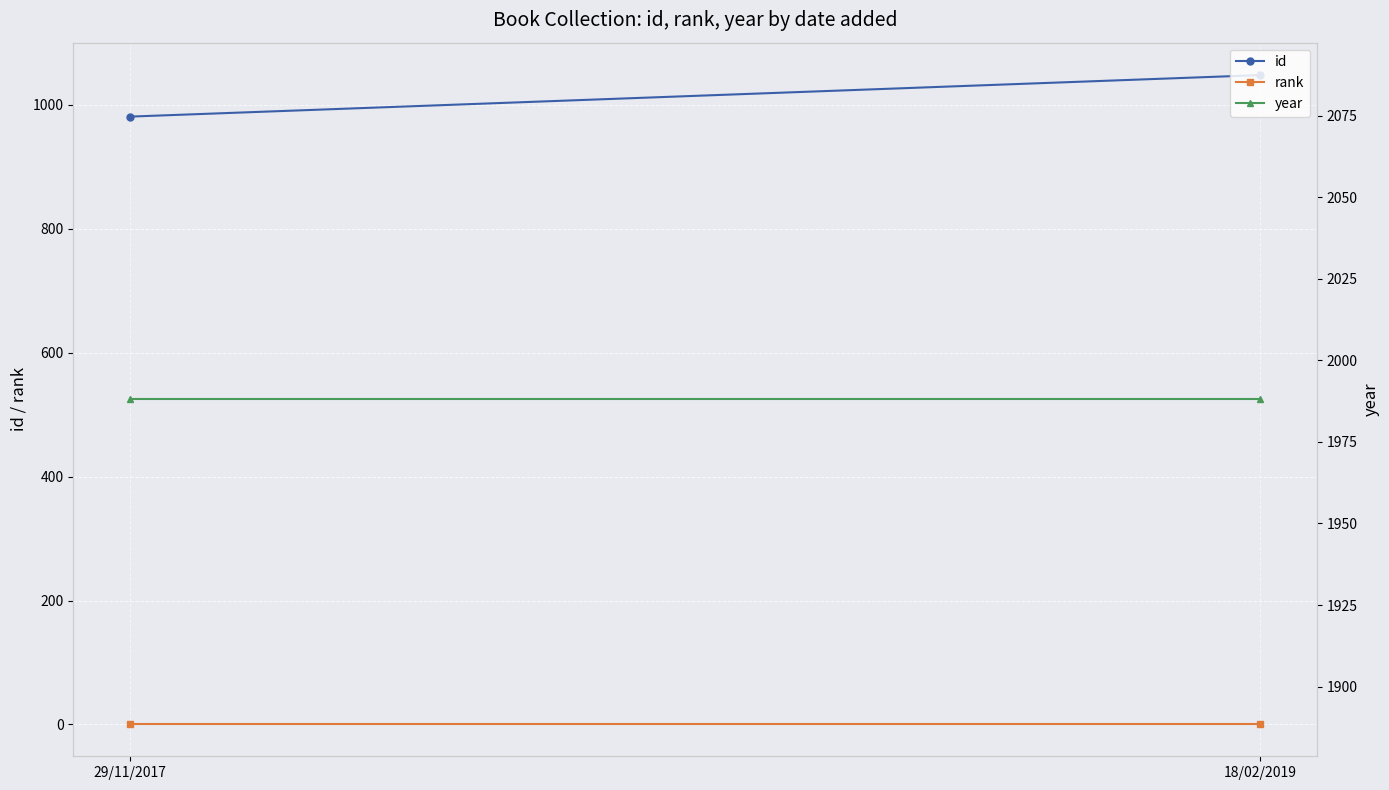

What is the difference between the highest and lowest values at 29/11/2017?

1987